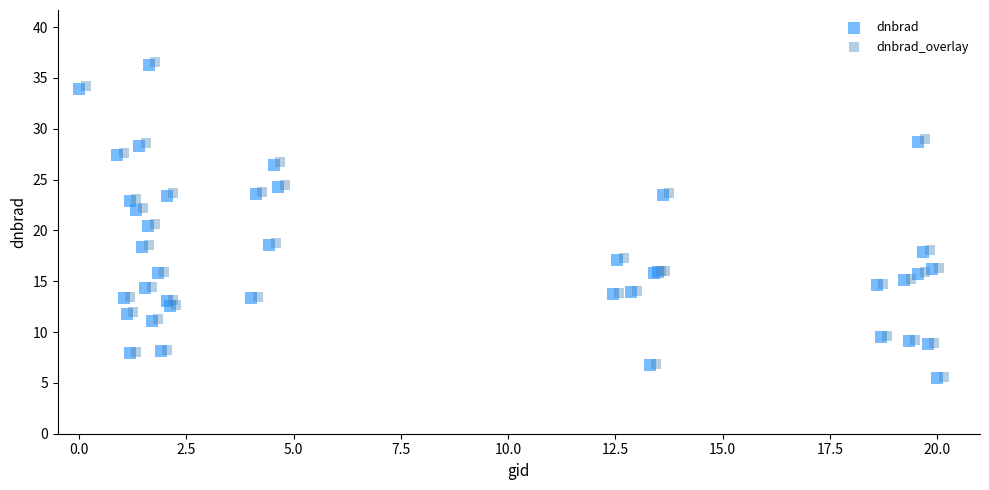

Which series has the widest spread of Y values?

dnbrad_overlay